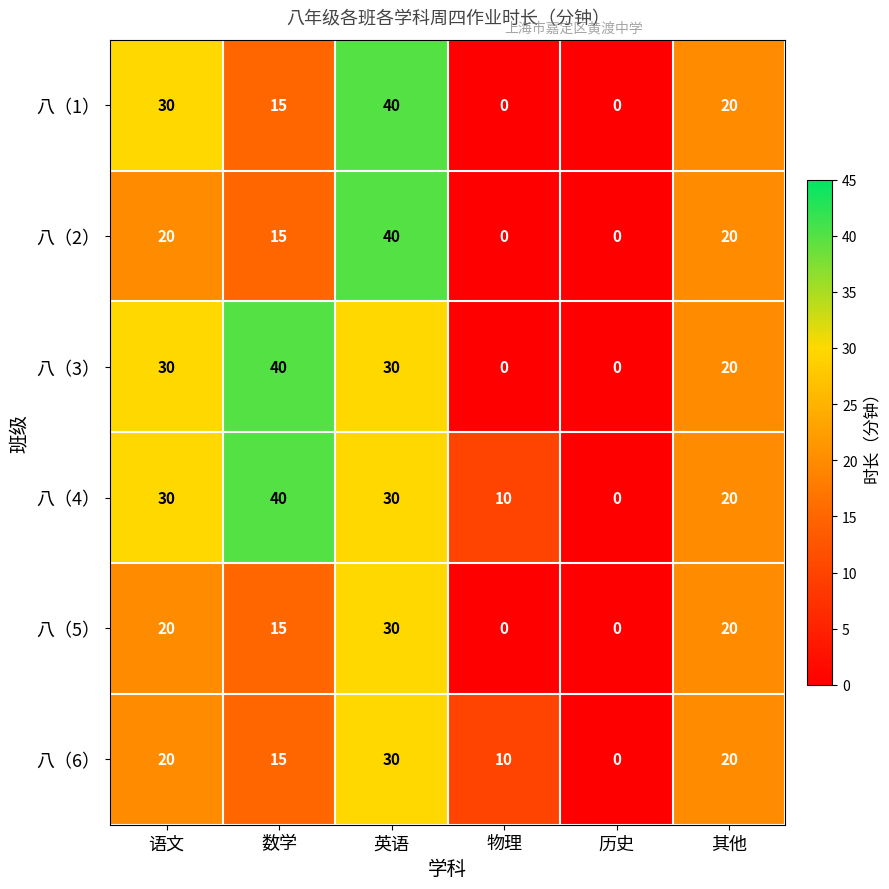

At which label does 八（5） reach its peak?

英语